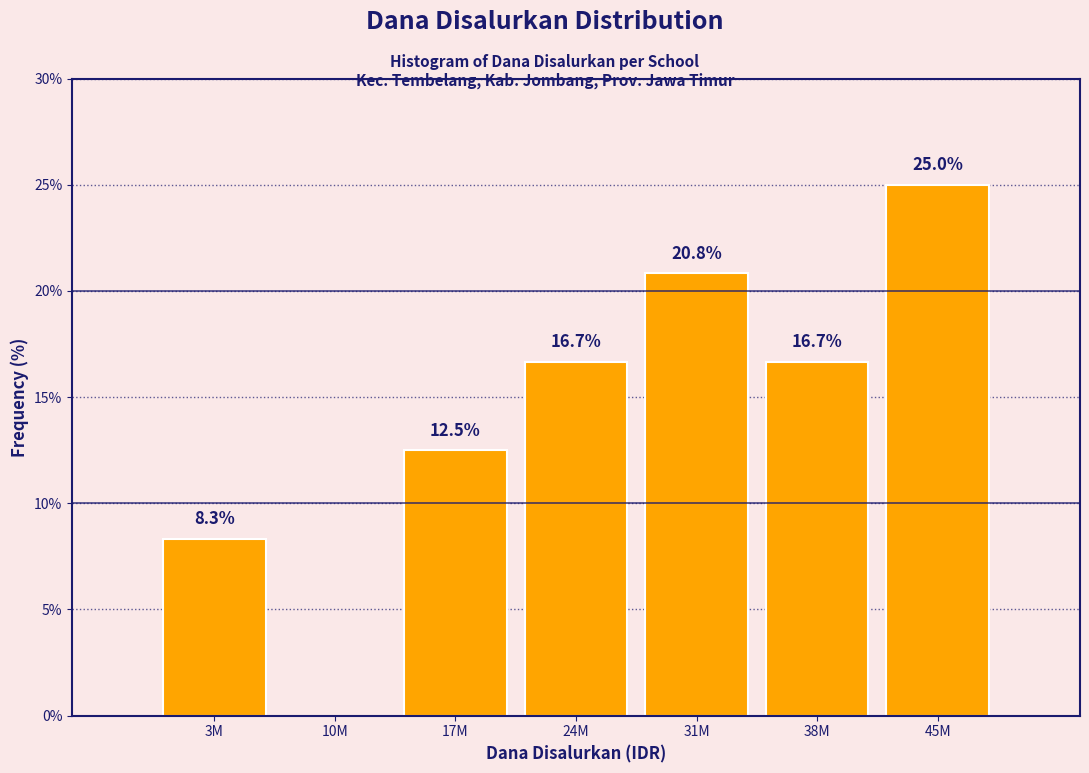

Reading left to right, what are all the values shown in this chart?

3M=8.3	10M=0.0	17M=12.5	24M=16.7	31M=20.8	38M=16.7	45M=25.0